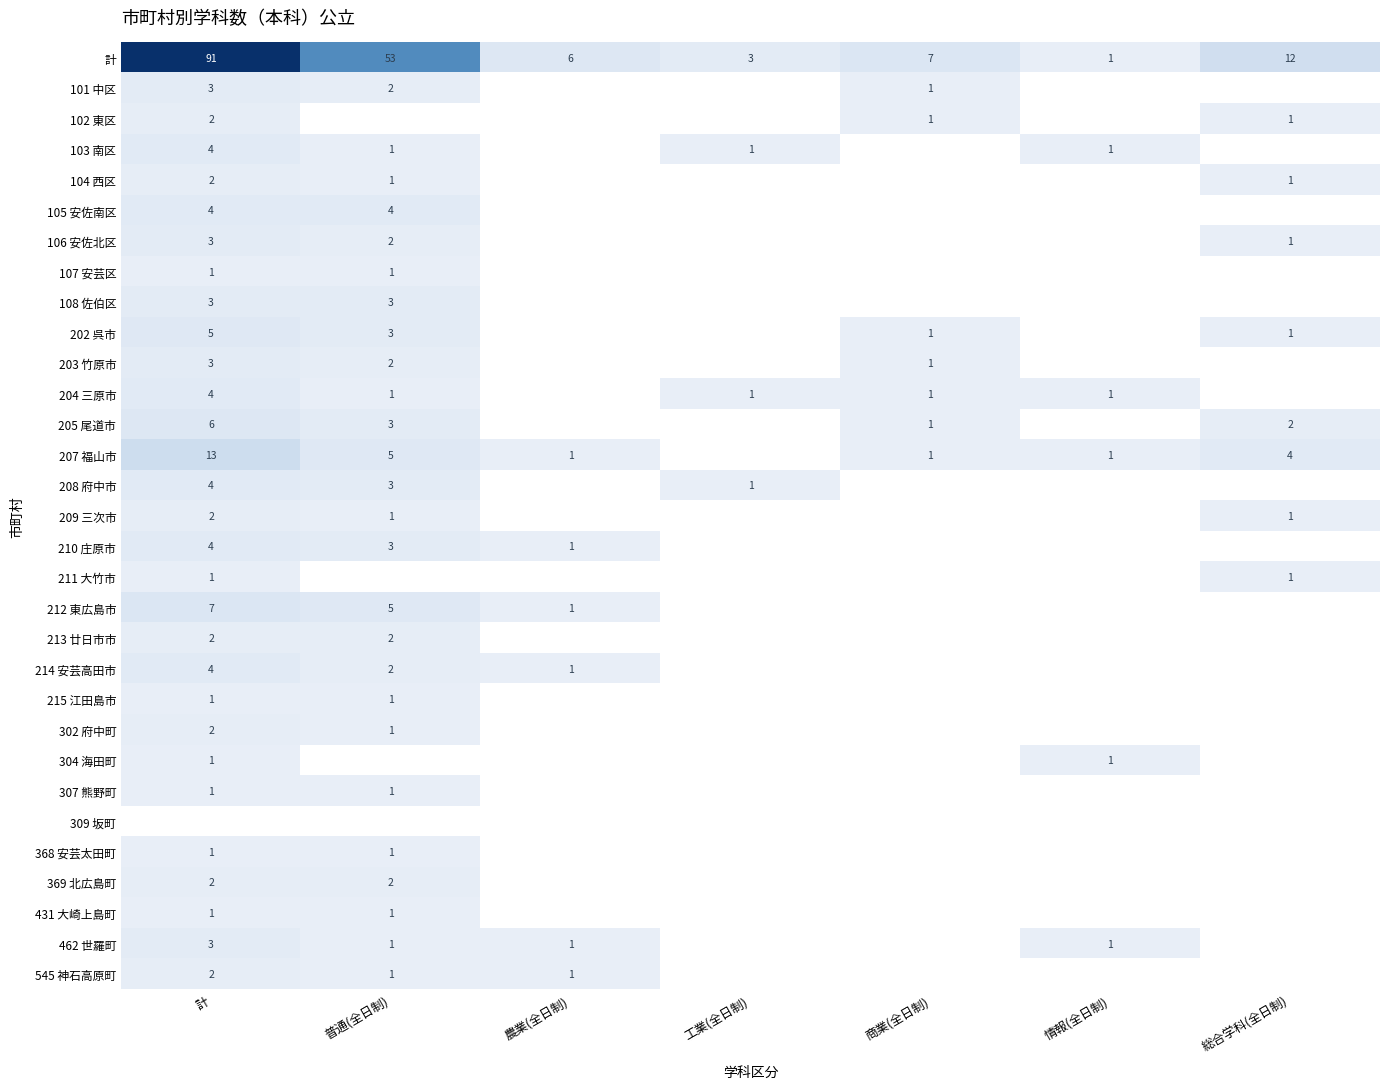

Where is 計 nearest to the value 46?

普通(全日制)